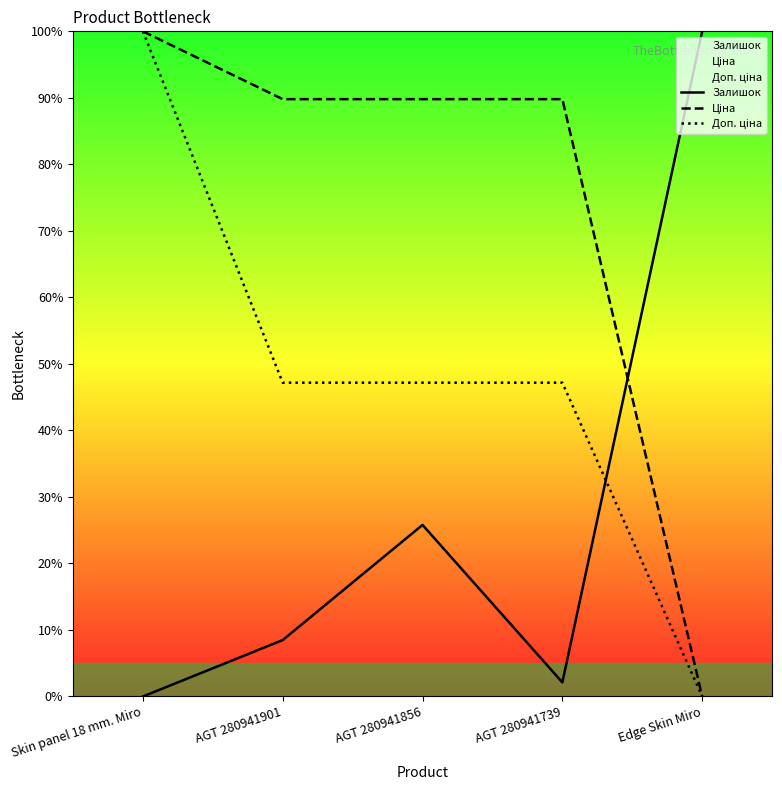

True or false: Доп. ціна and Ціна cross at least once.

False